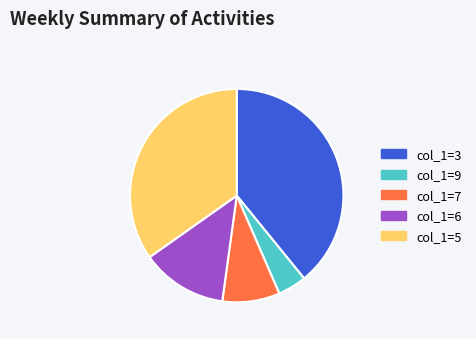

Between col_1=7 and col_1=9, which is larger?

col_1=7